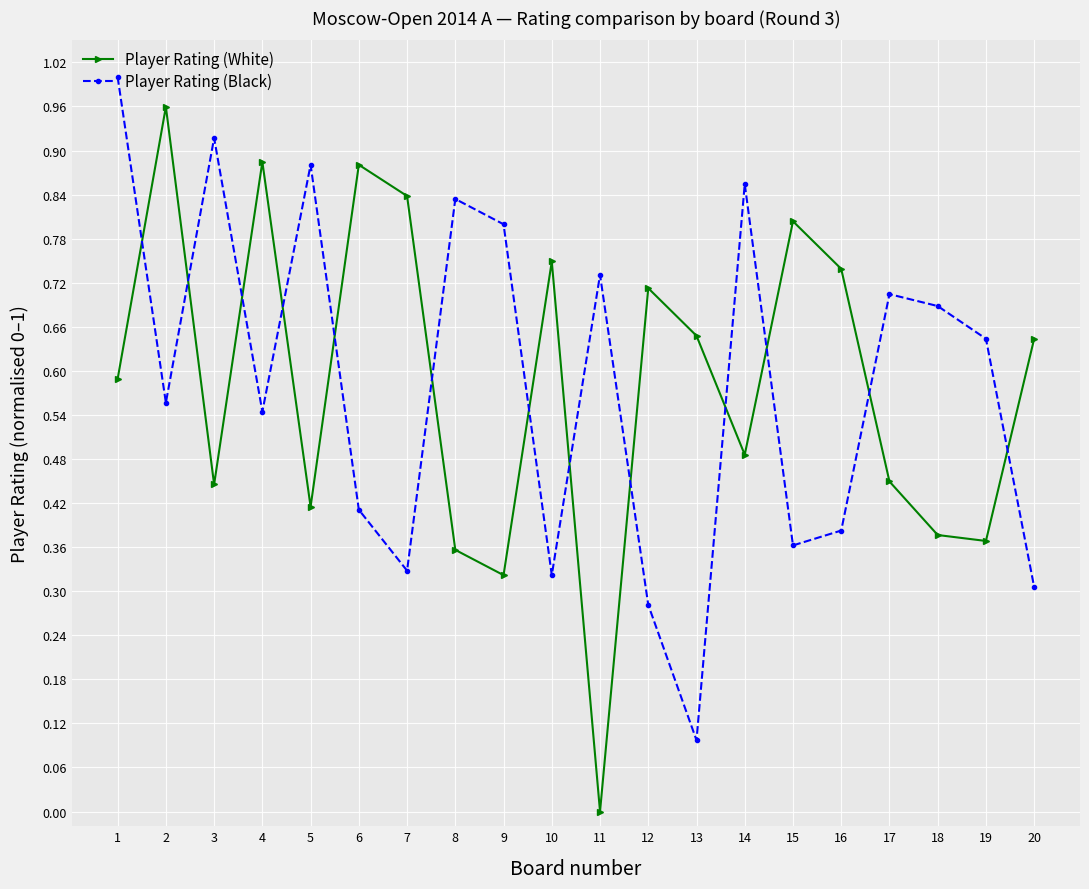

What is the total value across all series at 8?

1.2